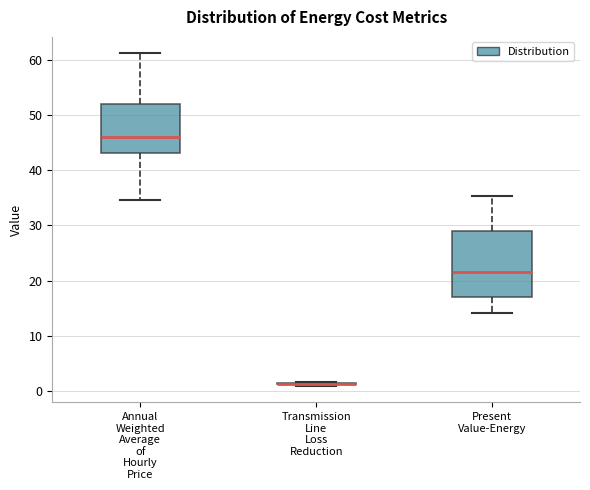

Where is the upper edge of the box for Present Value-Energy on the y-axis? The values are not printed on the chart, so give them approximately, as read against the axis.

29